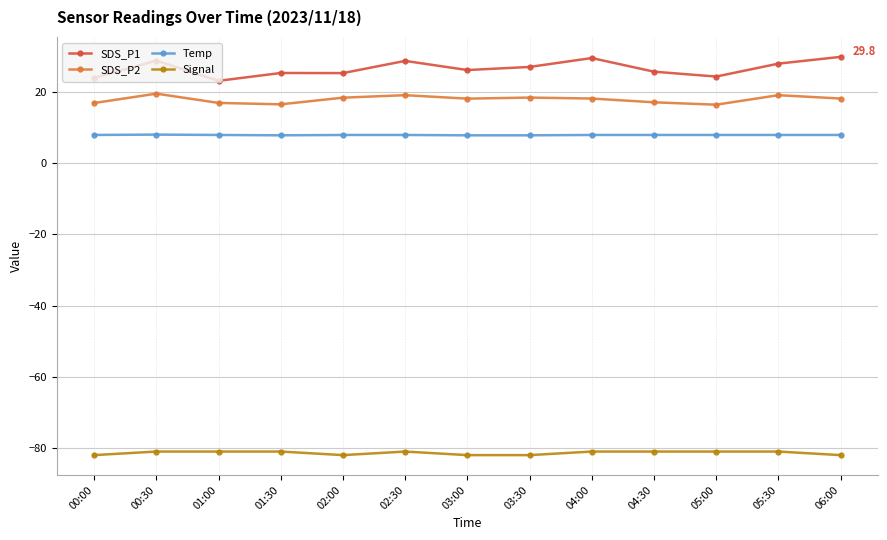

What is the sum of all SDS_P1 values?

345.4